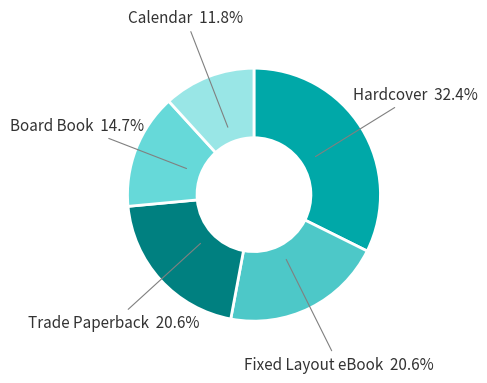

Is there a majority slice in this chart?

No